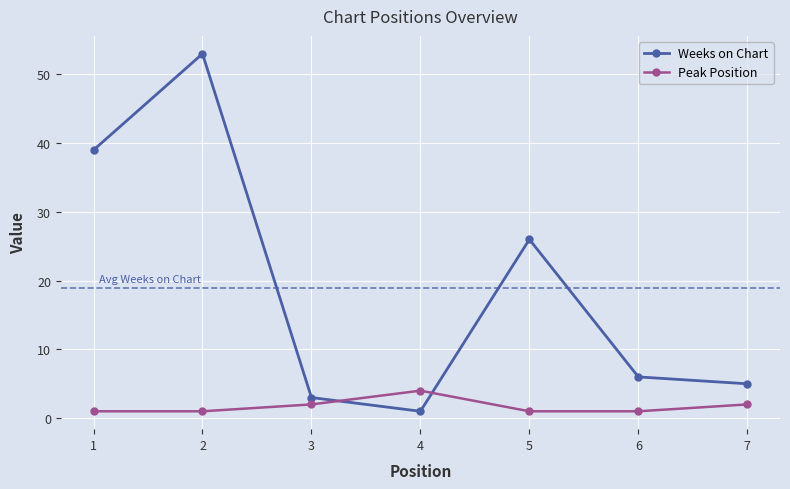

Where is the first local maximum for Peak Position?

4